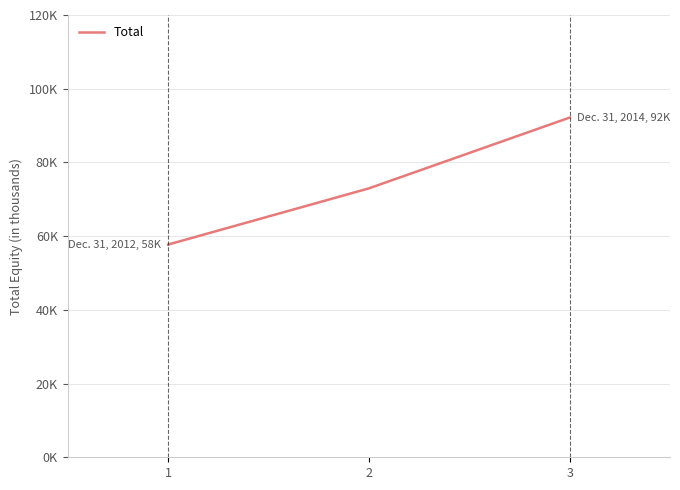

Between 2 and 3, which is larger?

3